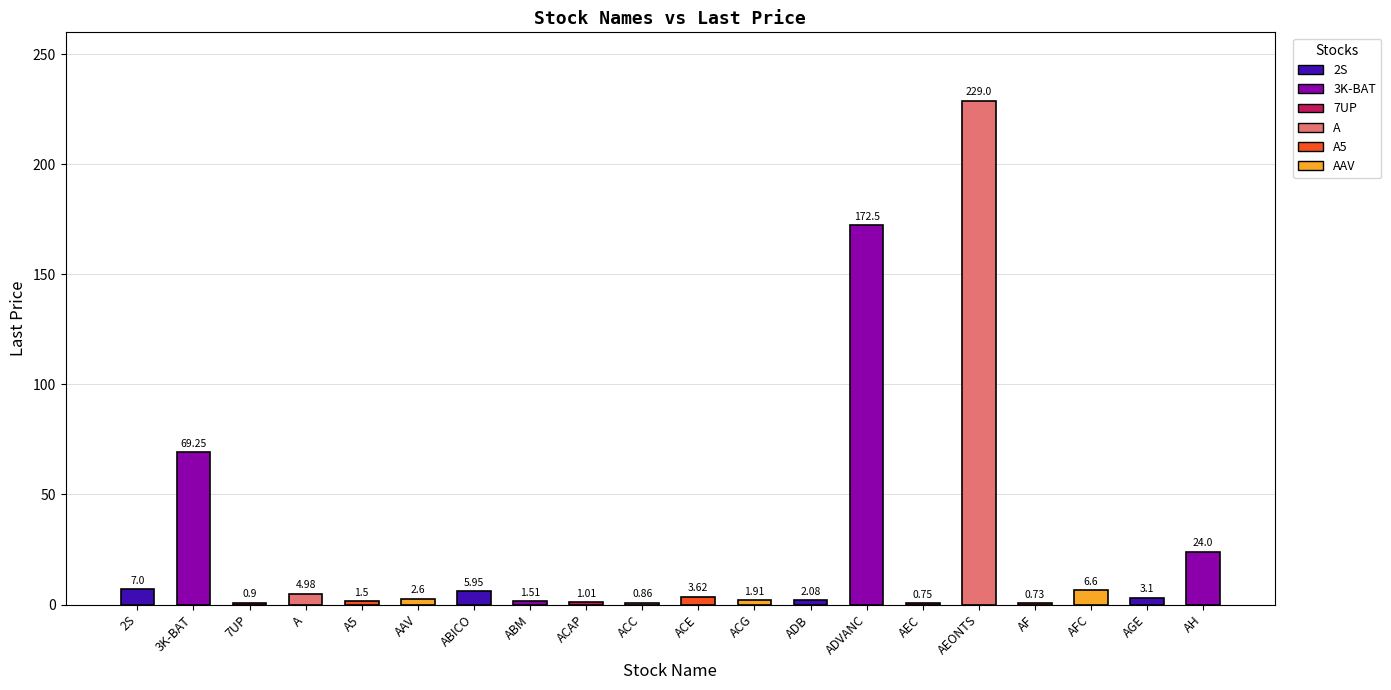

What is the sum of the values at A and AGE?

8.1